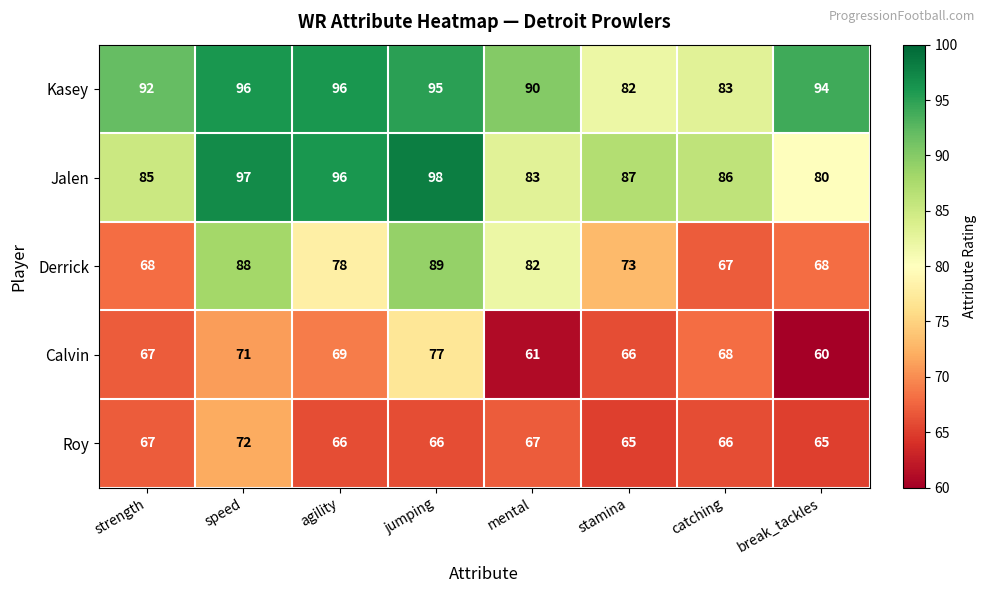

List the series in order of their peak value, highest first.

Jalen, Kasey, Derrick, Calvin, Roy